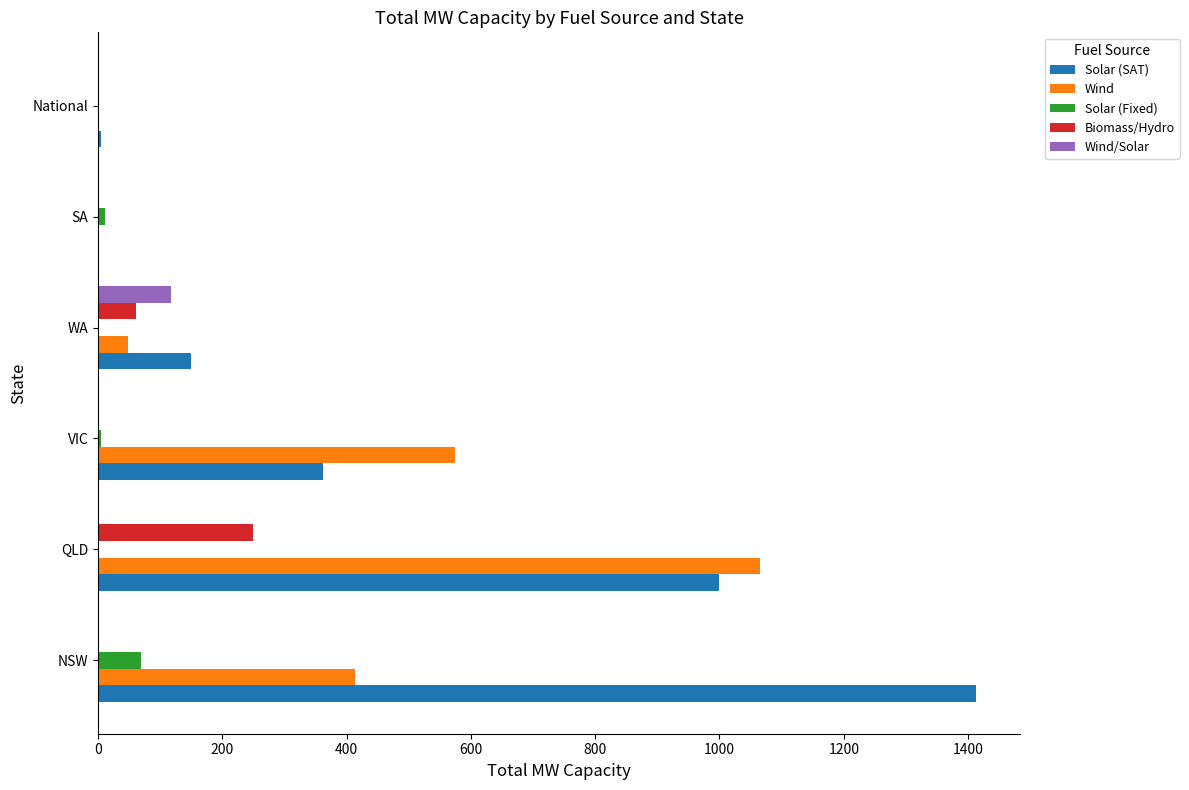

What is the sum of all Biomass/Hydro values?

311.0